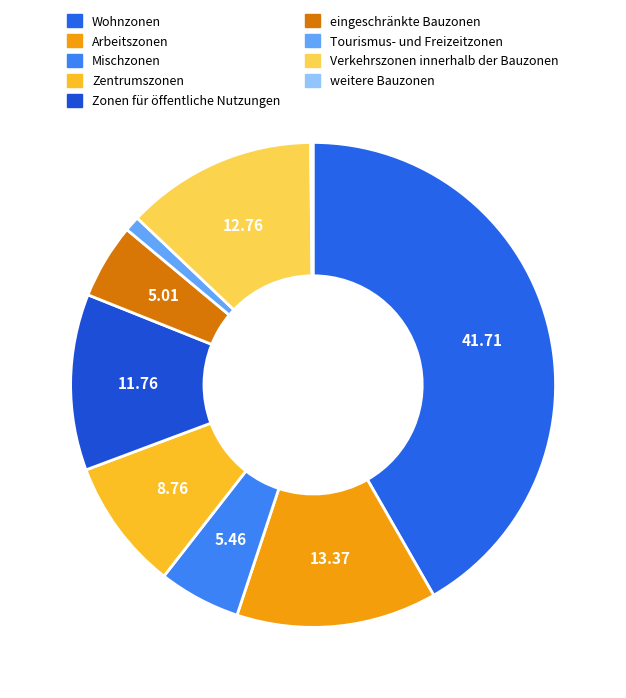

Count the number of slices in the pie.

9